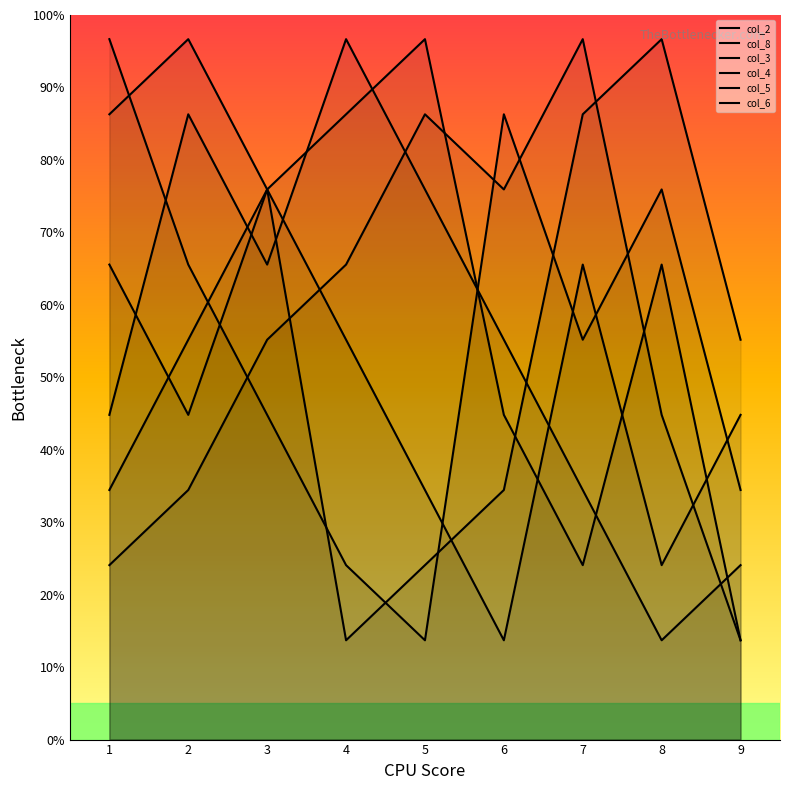

Between 7 and 2, which is larger?

7